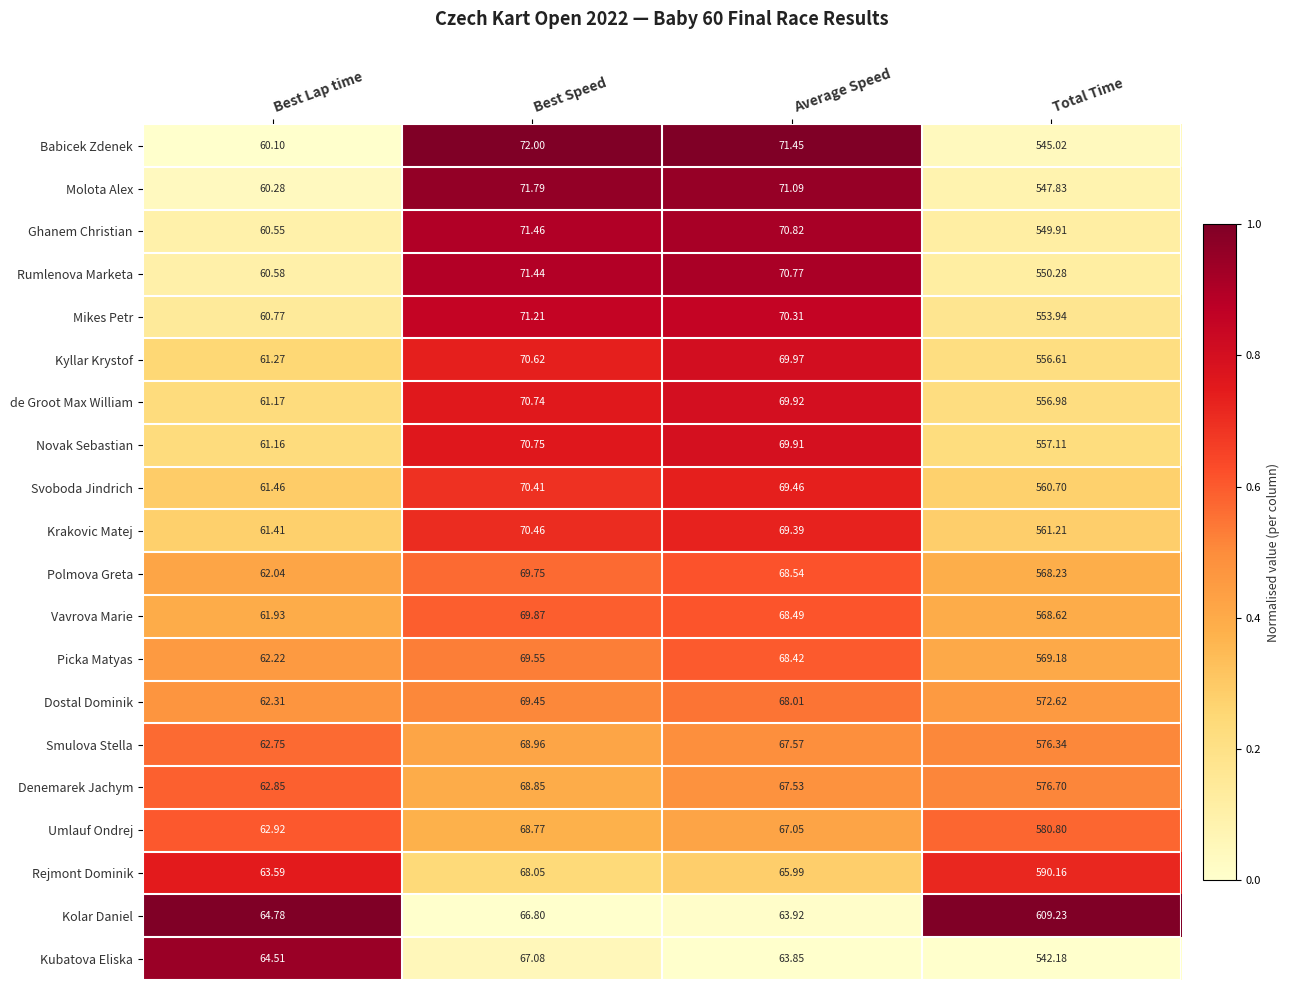

At Best Lap time, list the series in order from largest to smallest.

Kolar Daniel, Kubatova Eliska, Rejmont Dominik, Umlauf Ondrej, Denemarek Jachym, Smulova Stella, Dostal Dominik, Picka Matyas, Polmova Greta, Vavrova Marie, Svoboda Jindrich, Krakovic Matej, Kyllar Krystof, de Groot Max William, Novak Sebastian, Mikes Petr, Rumlenova Marketa, Ghanem Christian, Molota Alex, Babicek Zdenek